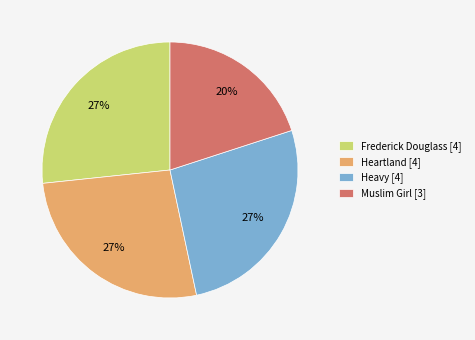

Is Heartland the majority of the pie?

No